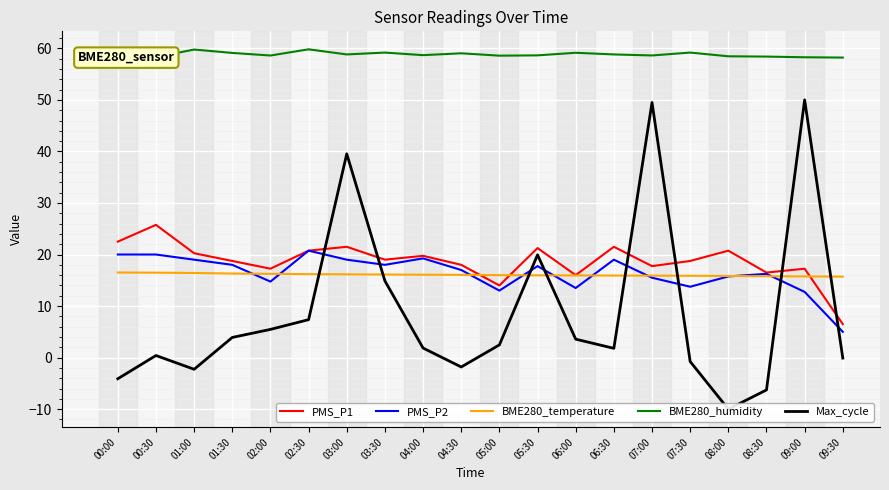

At which label does PMS_P1 first exceed 19?

00:00